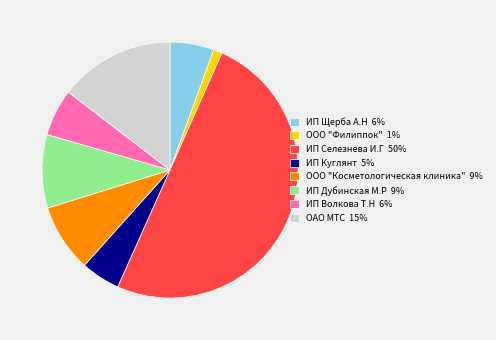

Is the sum of ИП Селезнева И.Г 50% and ООО "Филиппок" 1% greater than half?

Yes